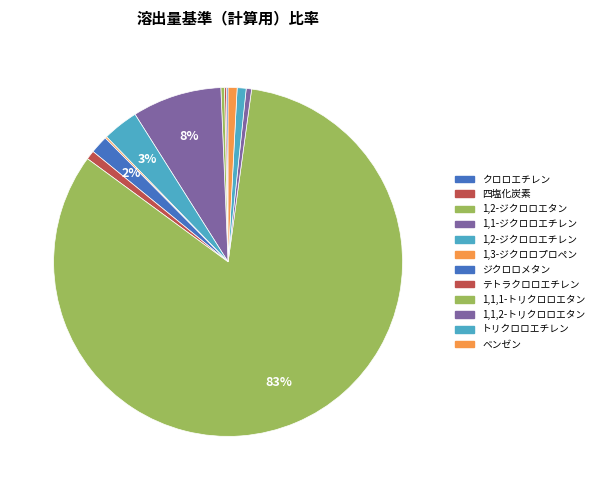

Which category has the smallest portion of the pie?

クロロエチレン